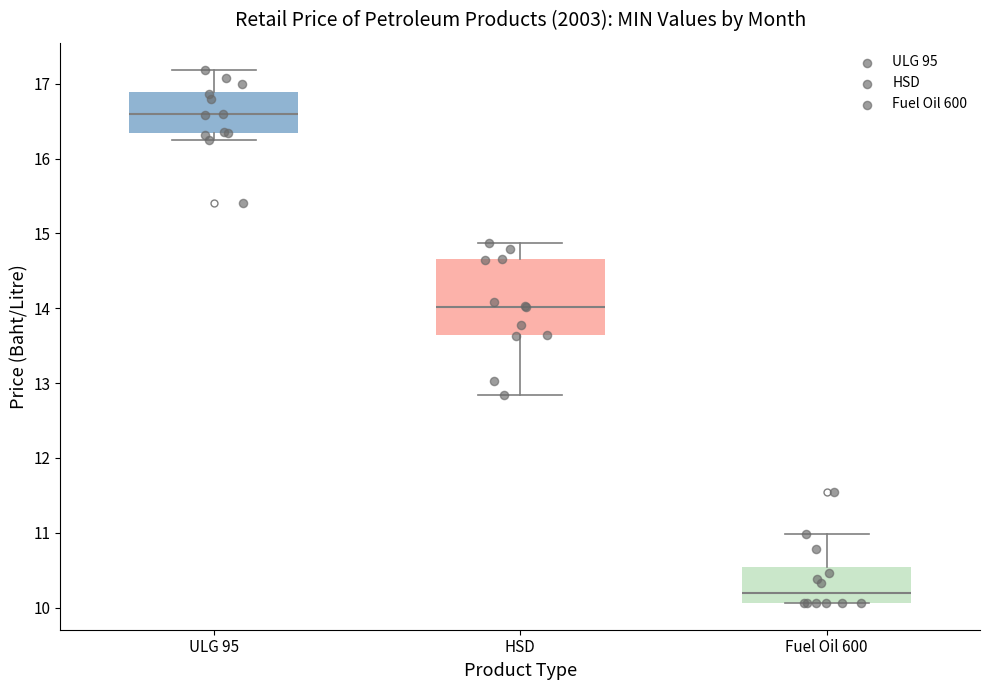

Which box has the highest median line?

ULG 95